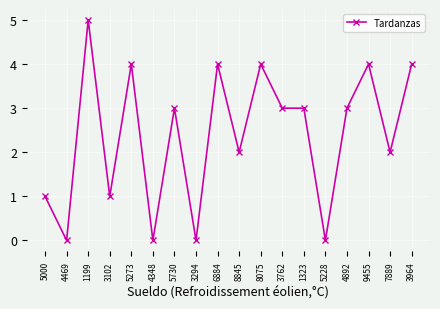

What is the sum of all values?

43